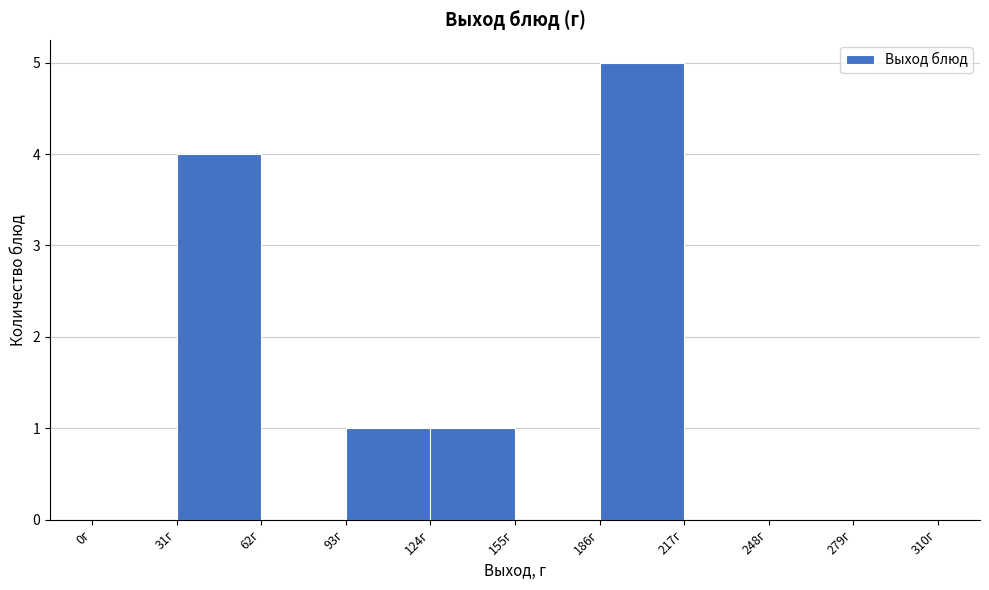

Over which range of the x-axis is the bar tallest?

186 to 217